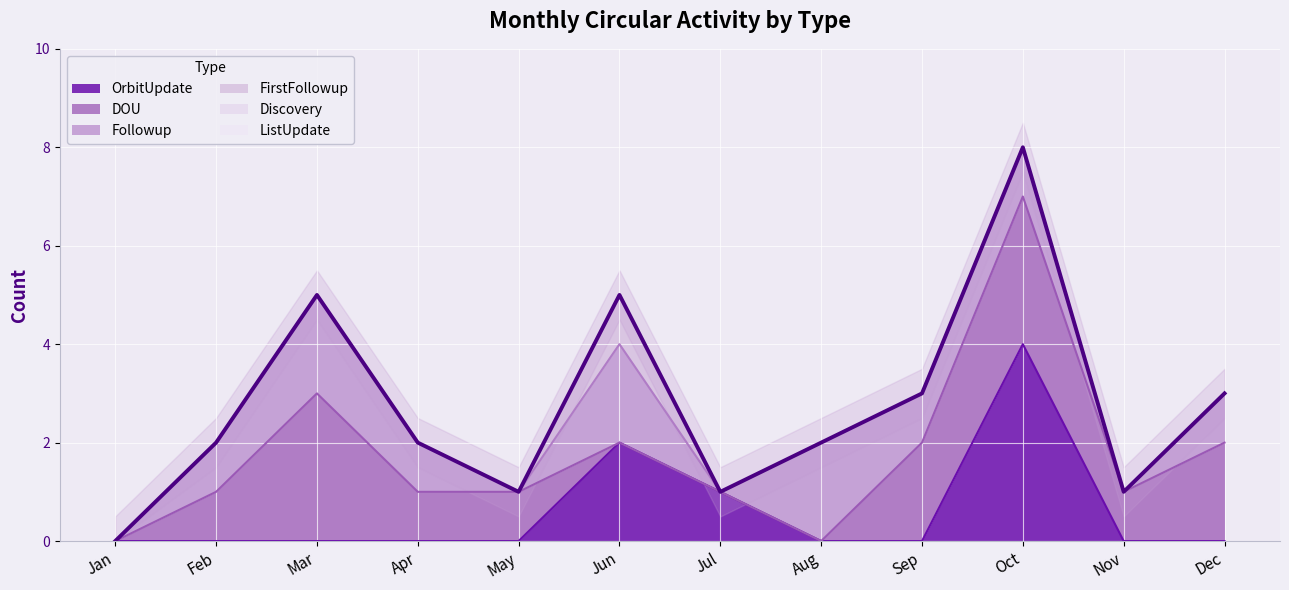

The DOU series shows 1 at Sep. True or false?

False